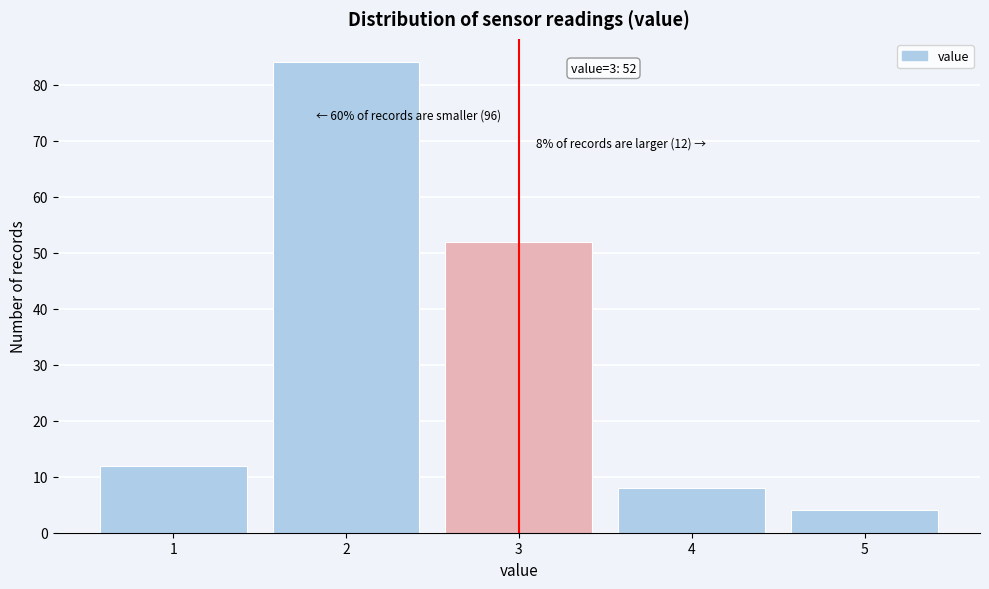

Over which range of the x-axis is the bar tallest?

1.5 to 2.5